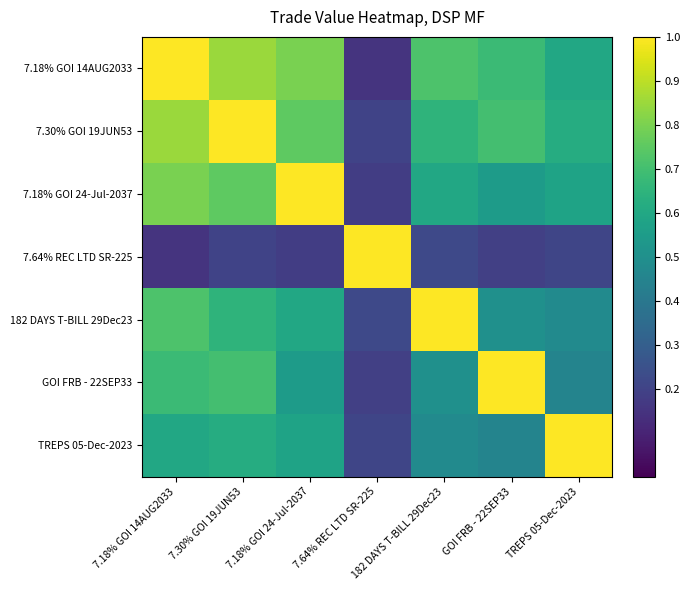

Which series has the largest range (max minus min)?

7.18% GOI 14AUG2033